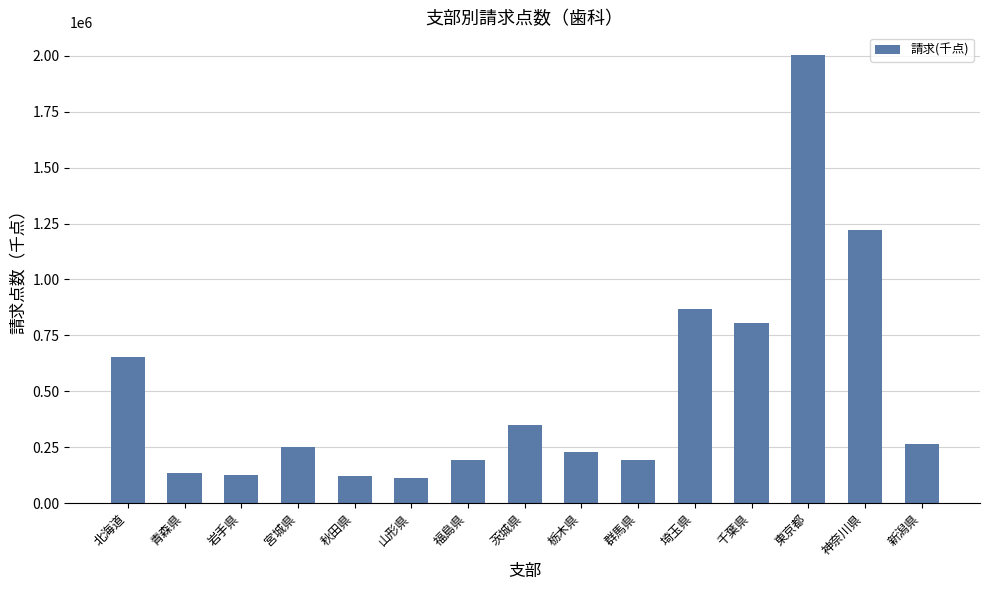

What position from the left is 群馬県?

10